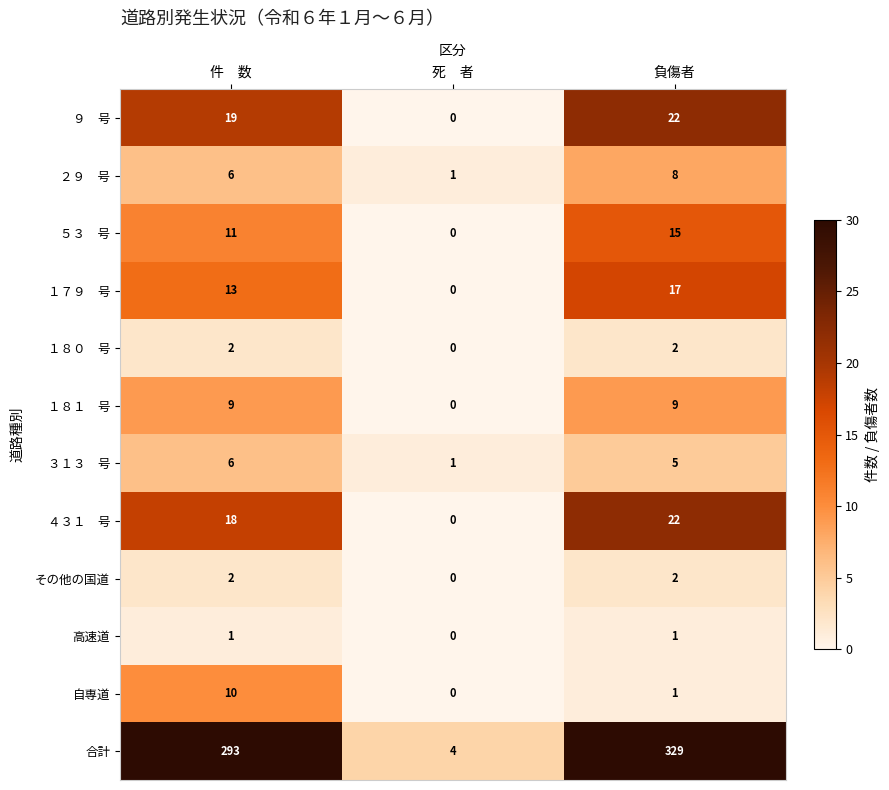

Which series has the widest spread of values?

合計